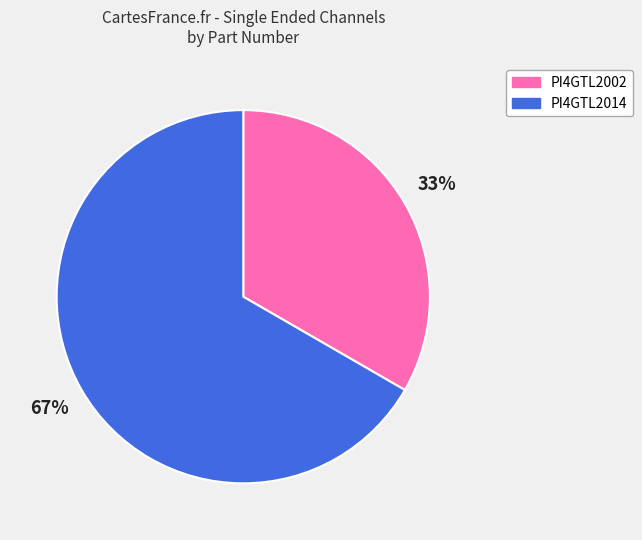

Is there a majority slice in this chart?

Yes